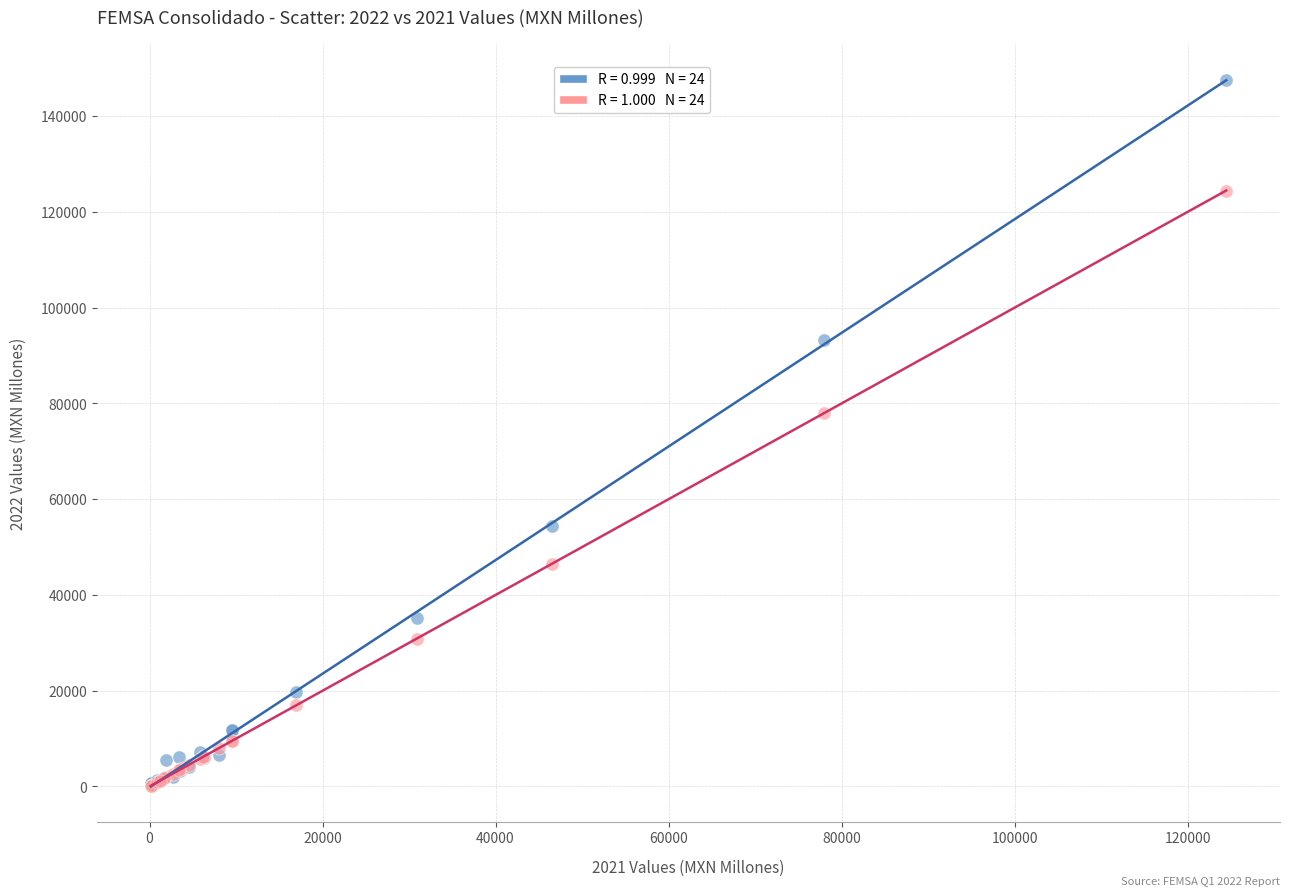

Across all series, what Y value is closest to 73823?

77940